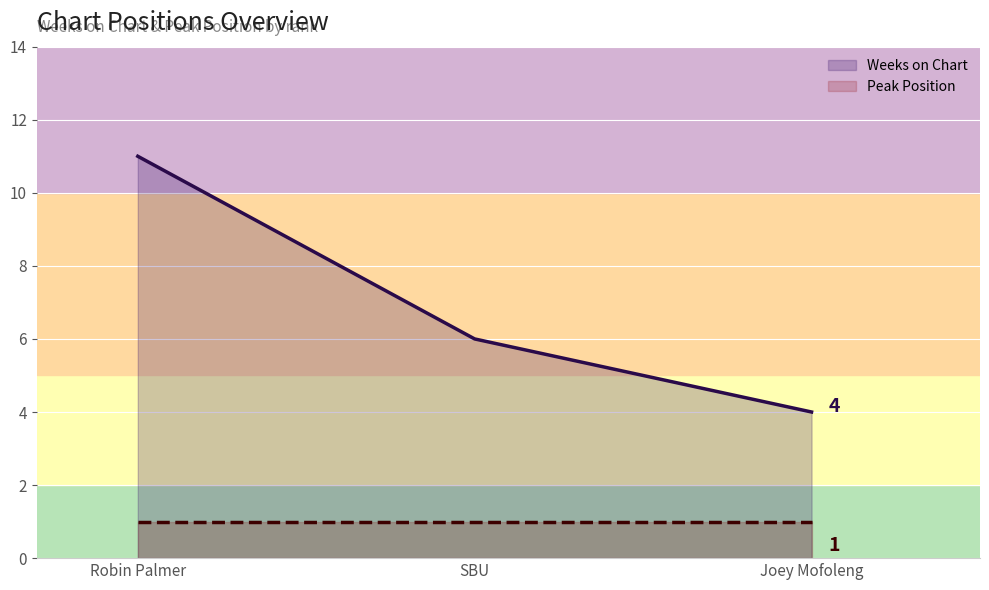

Count the Weeks on Chart values in the range 4 to 11.

3